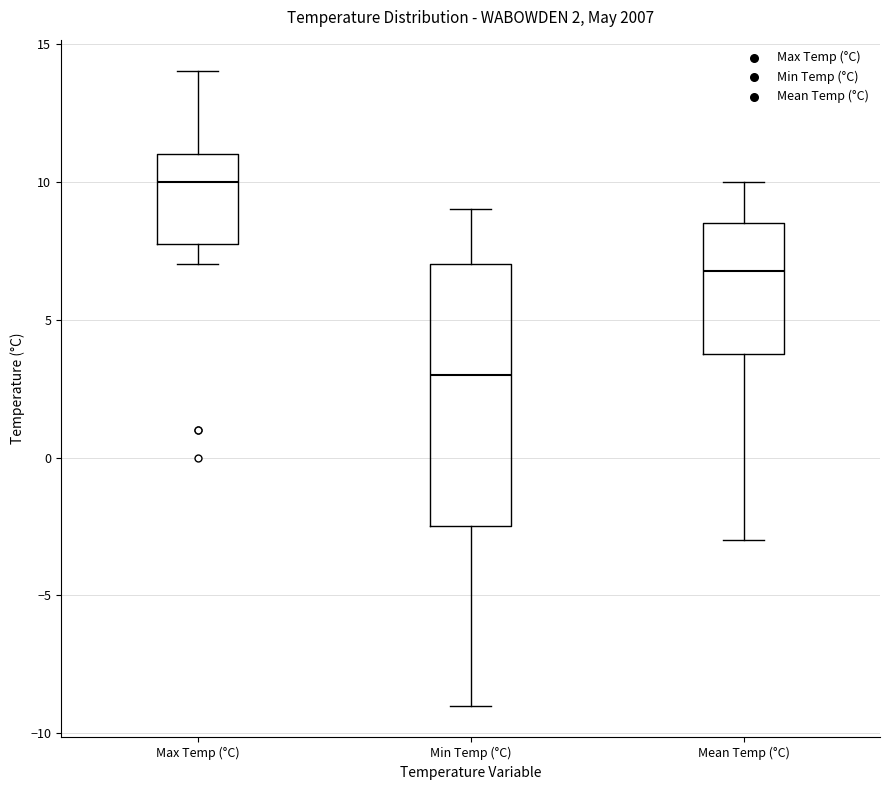

Which box is the tallest, from its lower edge to its upper edge?

Min Temp (°C)